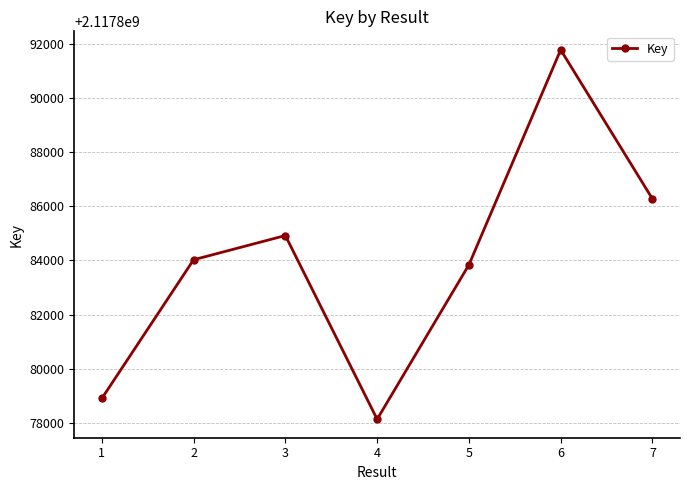

List the labels in order of value, largest first.

6, 7, 3, 2, 5, 1, 4